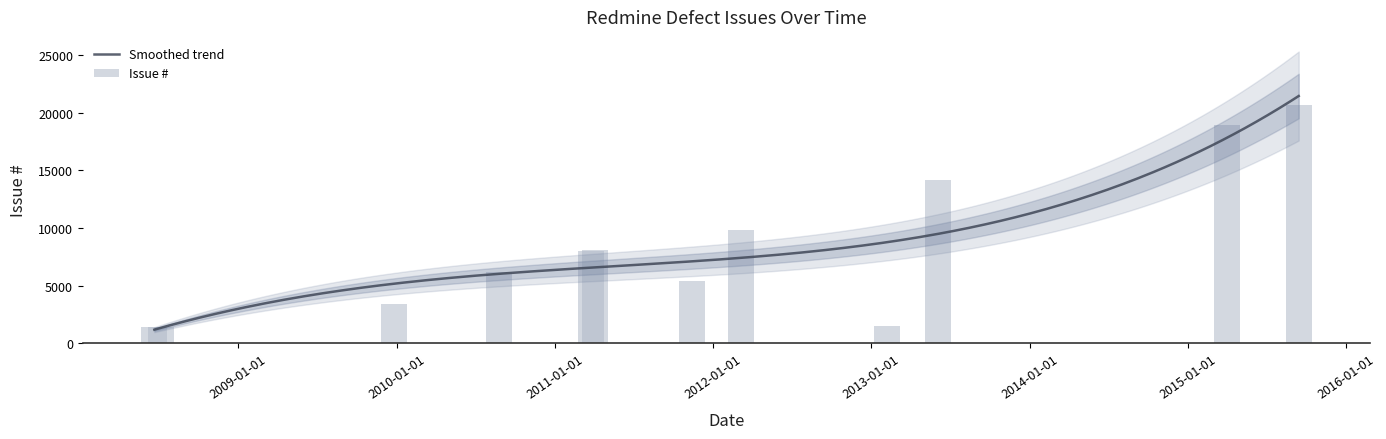

How many bars are there in total?

12